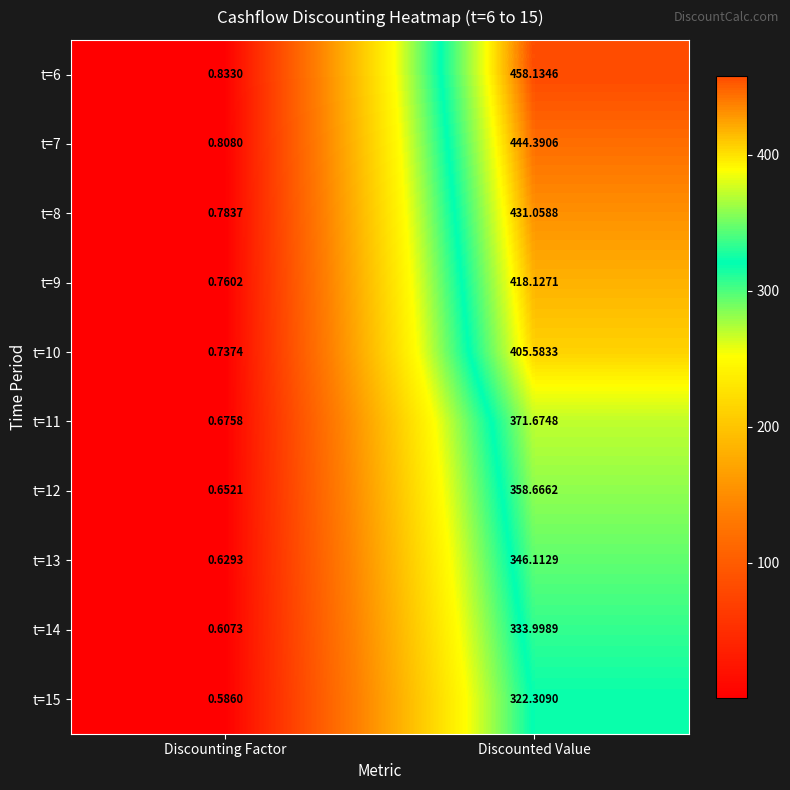

At which label is t=13 closest to 173?

Discounting Factor